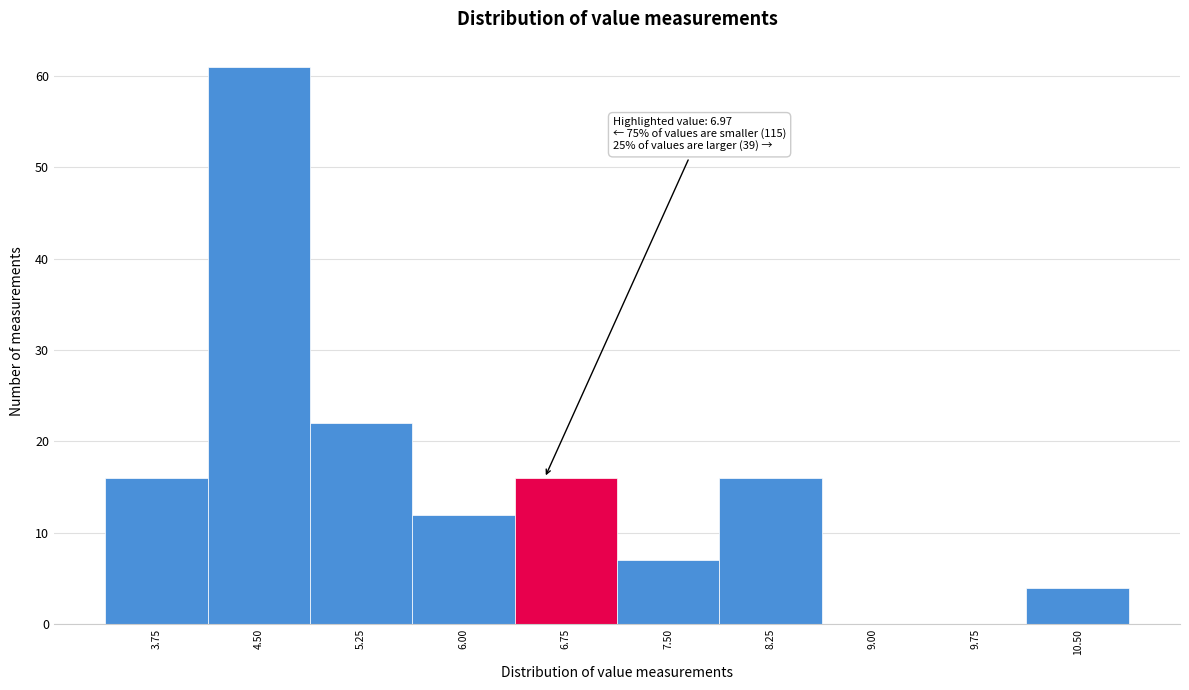

Reading right to left, transcribe all the data shown in this chart.

10.50=4	9.75=0	9.00=0	8.25=16	7.50=7	6.75=16	6.00=12	5.25=22	4.50=61	3.75=16